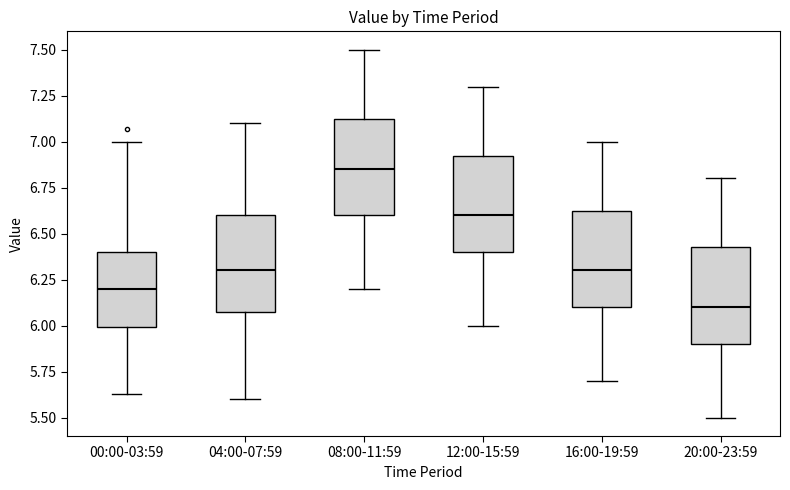

Reading left to right, transcribe this box plot: for each box, give where its median line is, the range the box spans, and where its two whiskers end, as read against the y-axis. The values are not printed on the chart, so give them approximately, as read against the axis.

00:00-03:59: median 6.20, box 6.00 to 6.40, whiskers 5.65 to 7.00
04:00-07:59: median 6.30, box 6.10 to 6.60, whiskers 5.60 to 7.10
08:00-11:59: median 6.85, box 6.60 to 7.15, whiskers 6.20 to 7.50
12:00-15:59: median 6.60, box 6.40 to 6.95, whiskers 6.00 to 7.30
16:00-19:59: median 6.30, box 6.10 to 6.65, whiskers 5.70 to 7.00
20:00-23:59: median 6.10, box 5.90 to 6.45, whiskers 5.50 to 6.80